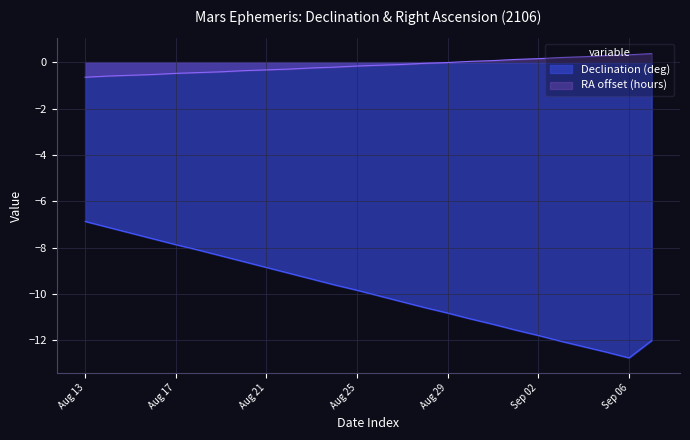

Rank the categories by value from highest to lowest.

Aug 13, Aug 14, Aug 15, Aug 16, Aug 17, Aug 18, Aug 19, Aug 20, Aug 21, Aug 22, Aug 23, Aug 24, Aug 25, Aug 26, Aug 27, Aug 28, Aug 29, Aug 30, Aug 31, Sep 01, Sep 02, Sep 07, Sep 03, Sep 04, Sep 05, Sep 06